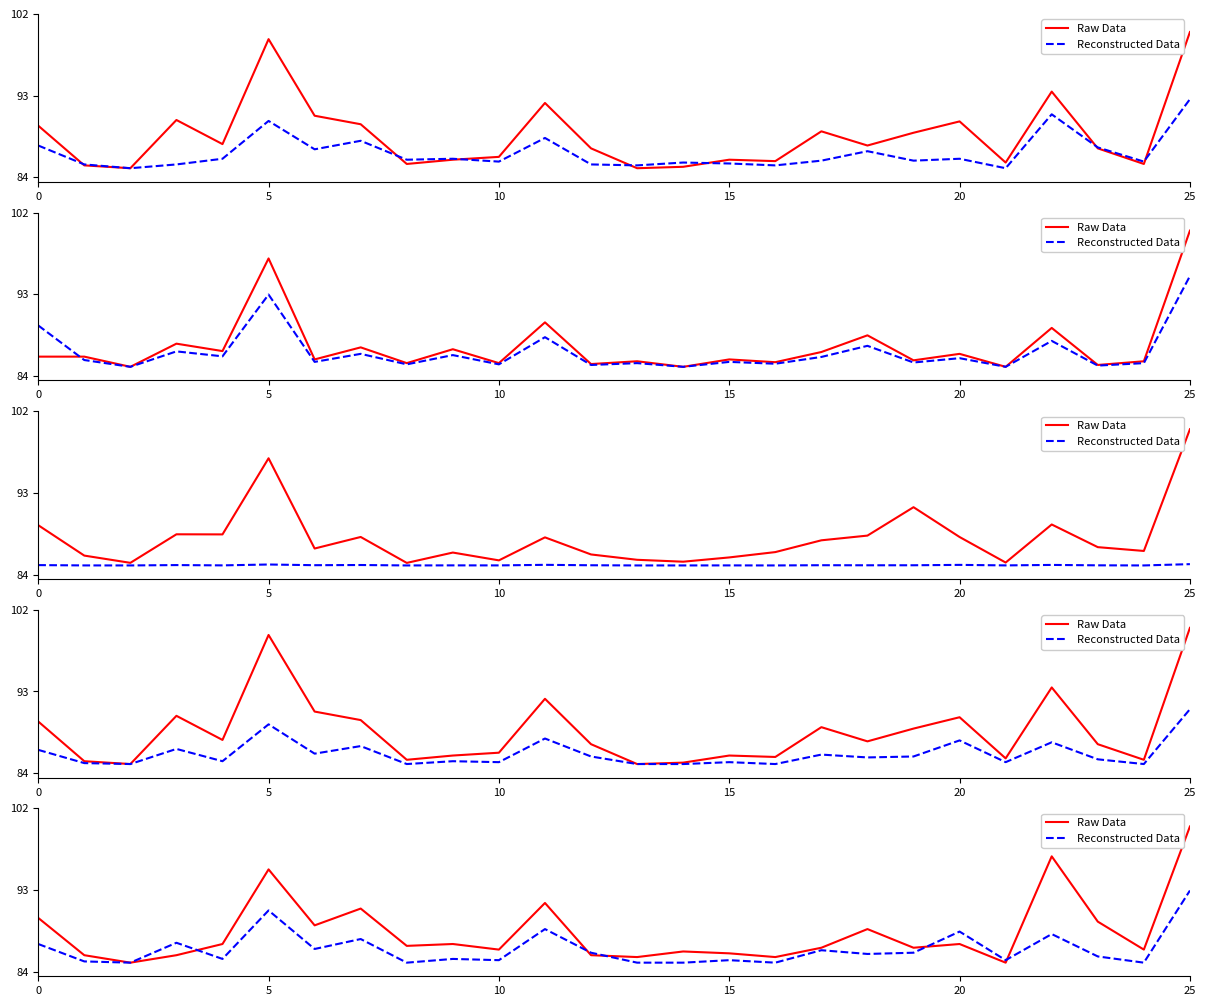

Where is Raw Data nearest to the value 92?

11